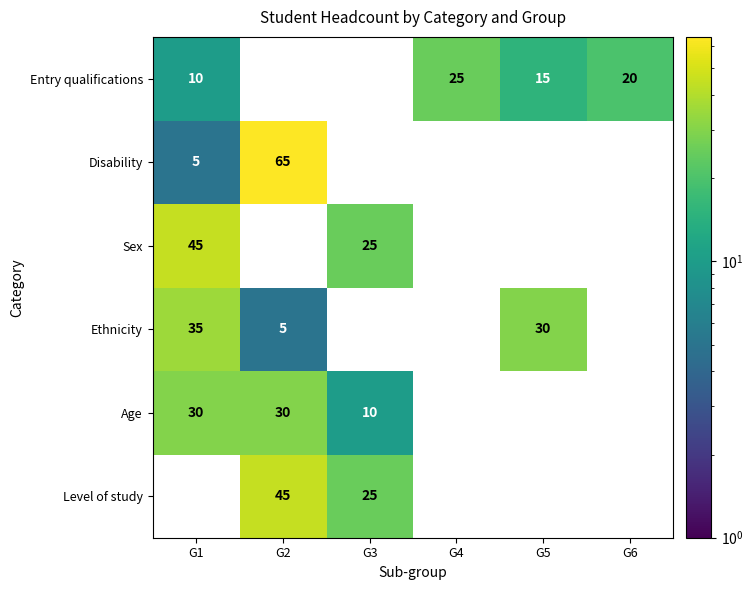

The Entry qualifications series shows 20 at G5. True or false?

False